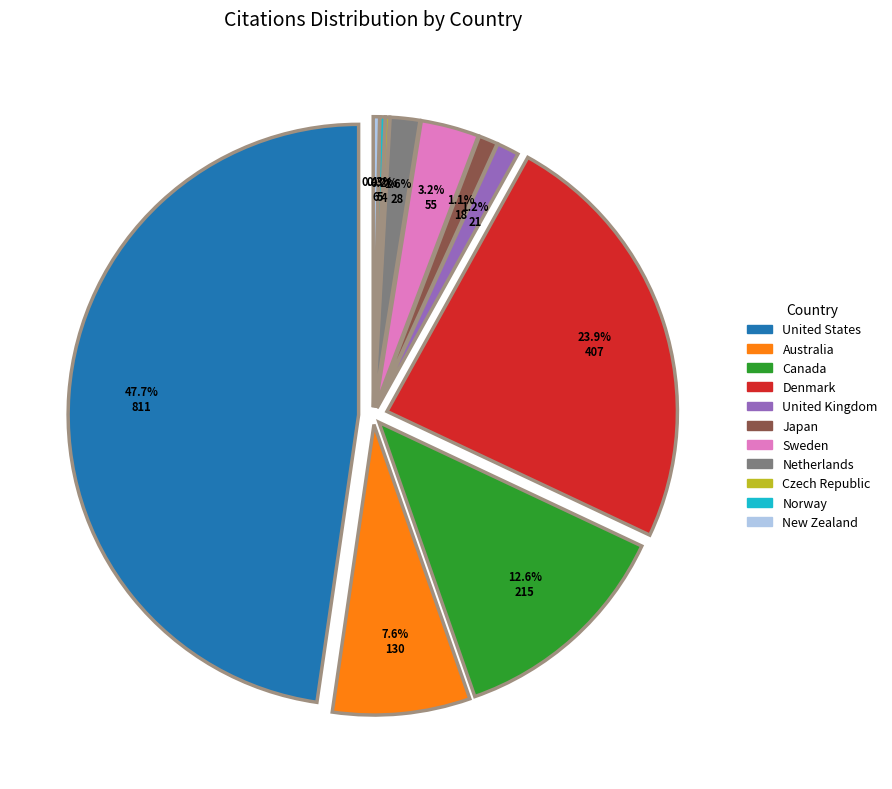

To the nearest percent, what is the combined percentage of Norway and Netherlands?

2%